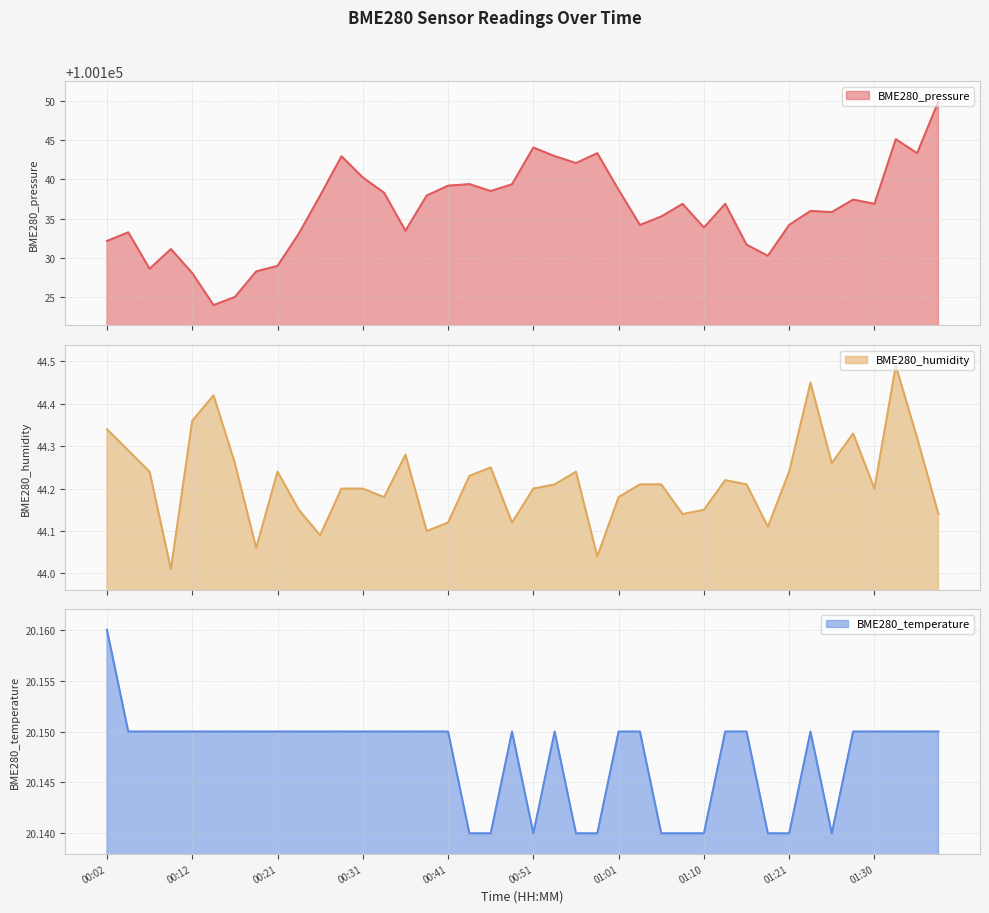

True or false: BME280_temperature and BME280_pressure cross at least once.

False